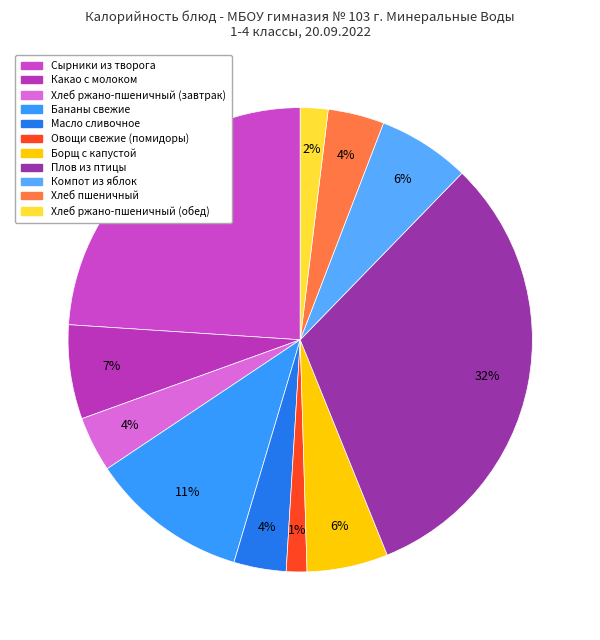

Does any single category account for the majority?

No